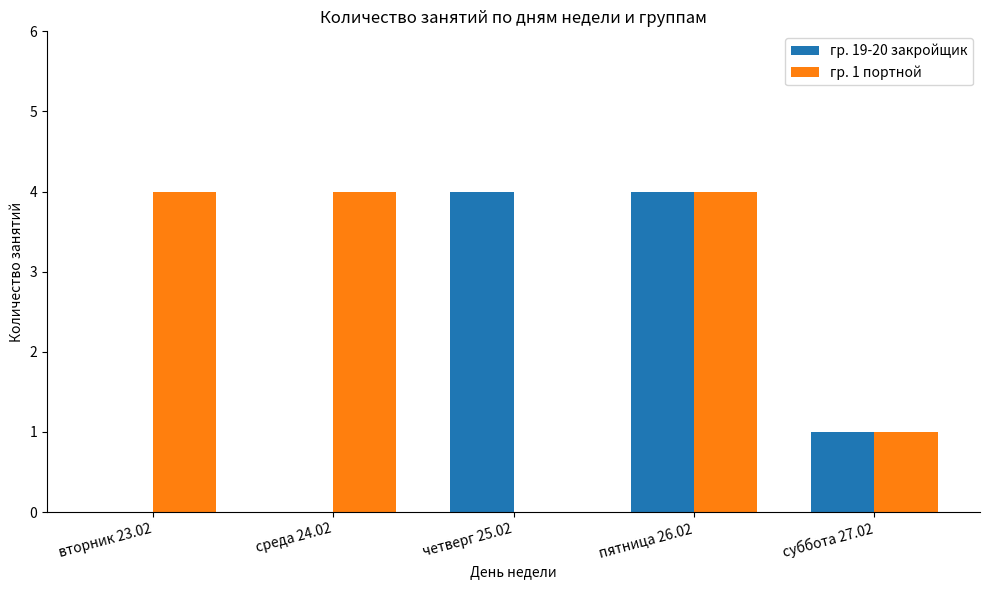

The value of гр. 19-20 закройщик at суббота 27.02 is 0. True or false?

False